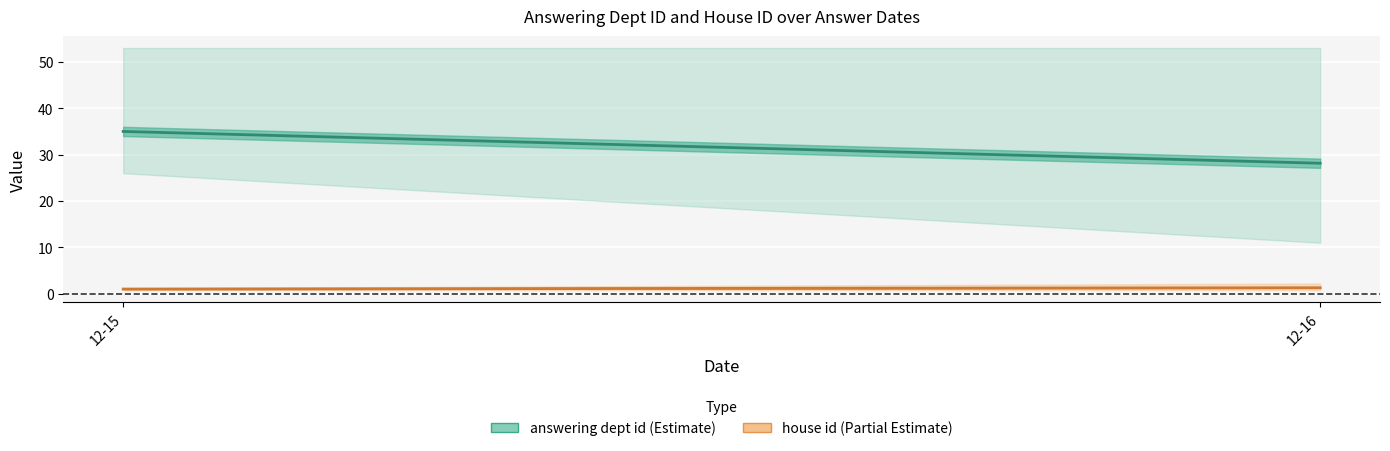

The answering dept id series shows 43.1 at 12-16. True or false?

False